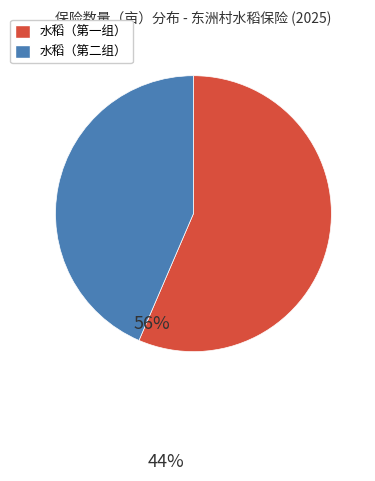

Is there a majority slice in this chart?

Yes